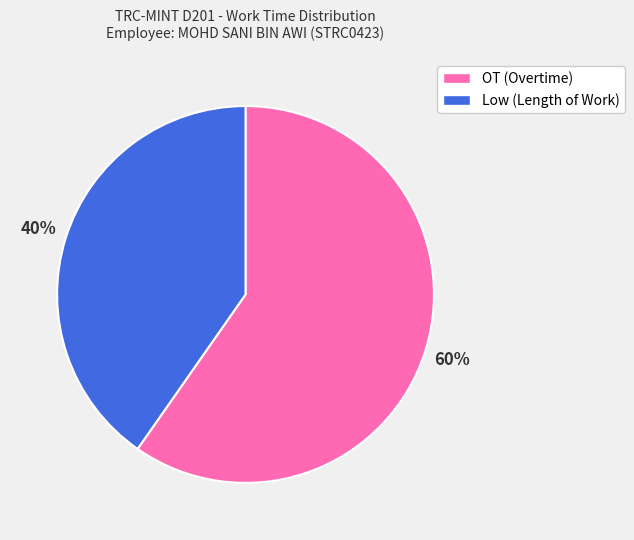

Is Low (Length of Work) the majority of the pie?

No